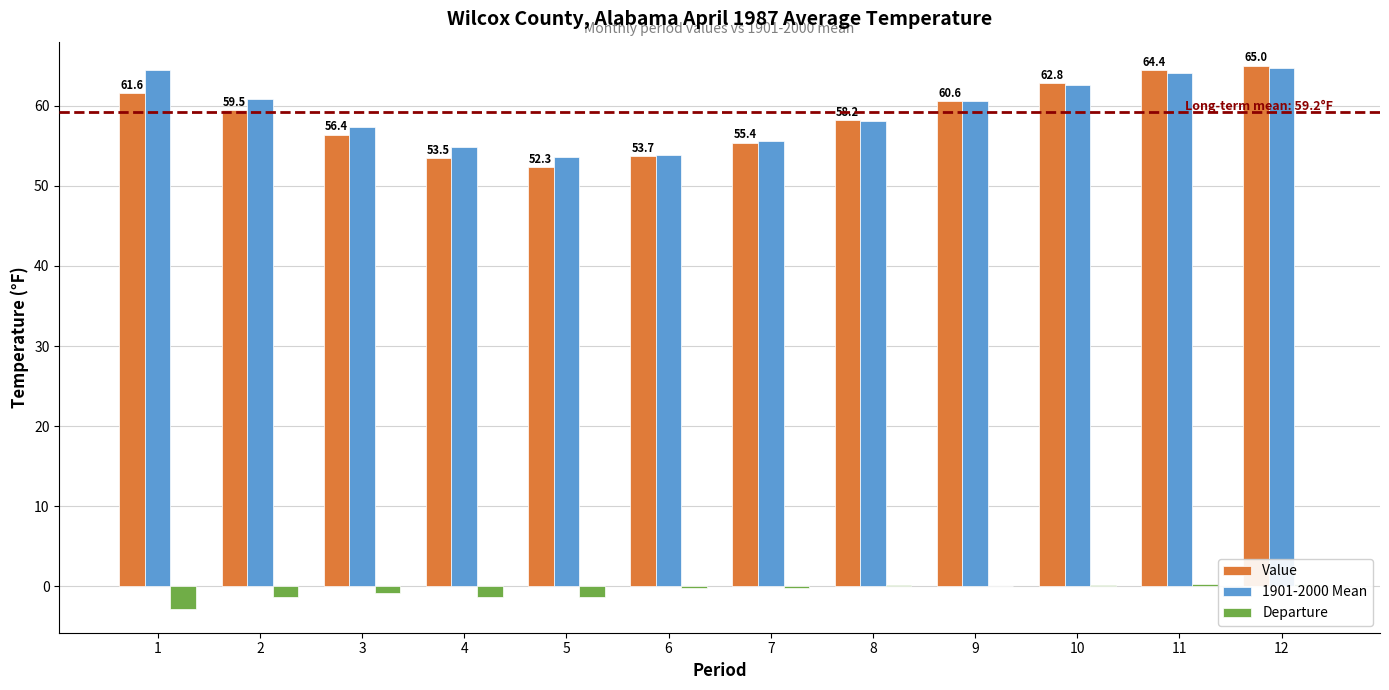

How many data points in Value are above 59?

6